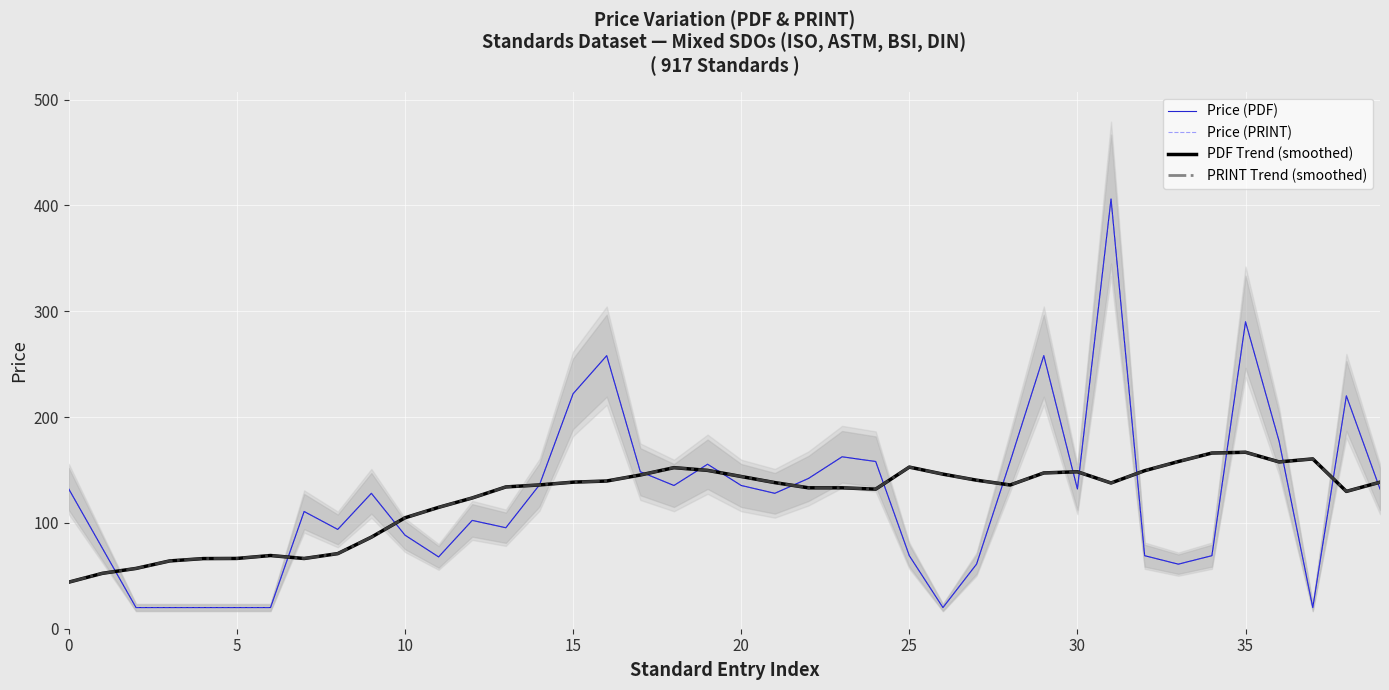

List the series in order of their peak value, highest first.

Price (PDF), Price (PRINT), PDF Trend (smoothed), PRINT Trend (smoothed)